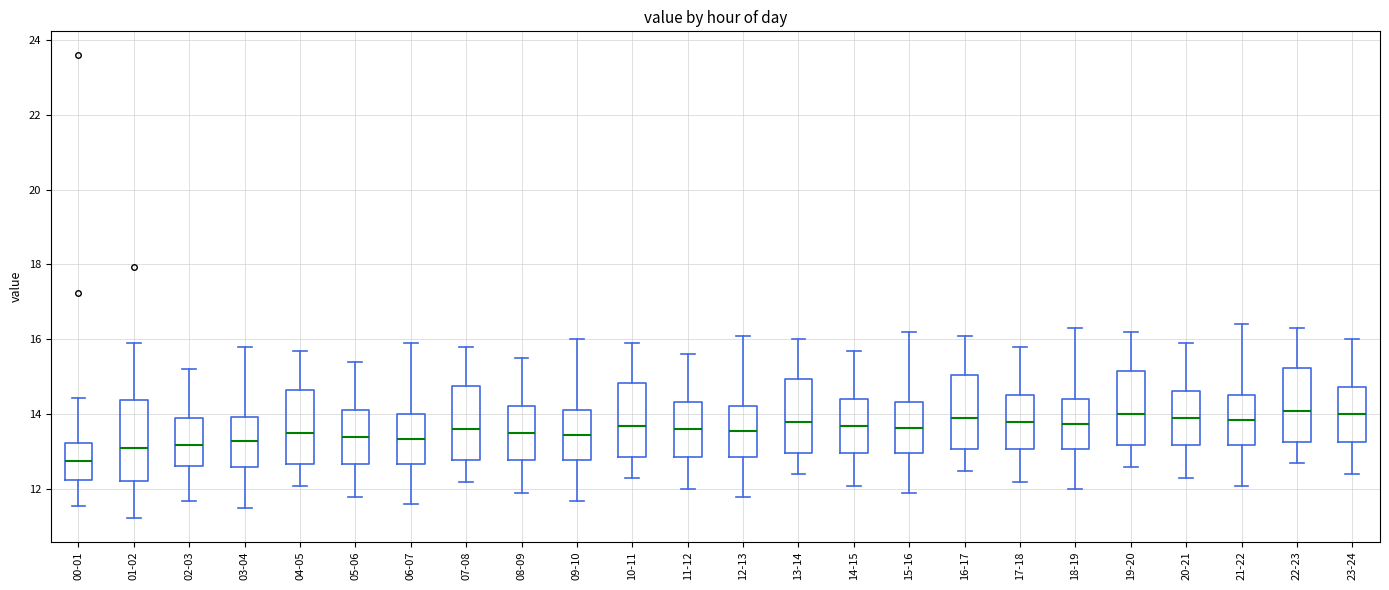

Which box is the tallest, from its lower edge to its upper edge?

01-02